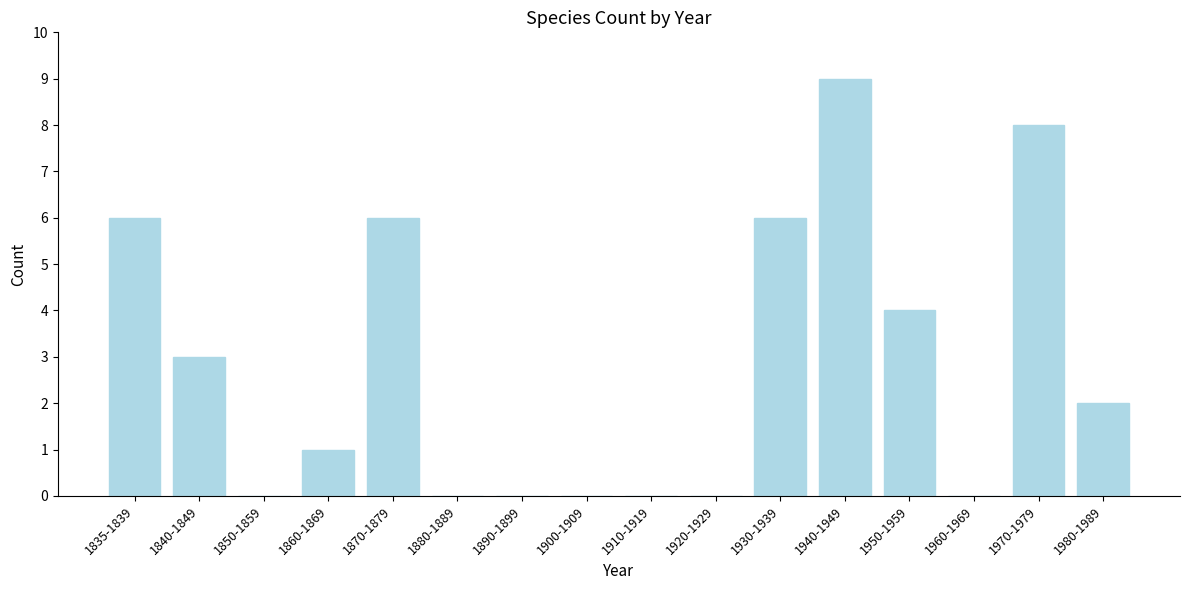

Reading right to left, transcribe all the data shown in this chart.

1980-1989=2	1970-1979=8	1960-1969=0	1950-1959=4	1940-1949=9	1930-1939=6	1920-1929=0	1910-1919=0	1900-1909=0	1890-1899=0	1880-1889=0	1870-1879=6	1860-1869=1	1850-1859=0	1840-1849=3	1835-1839=6